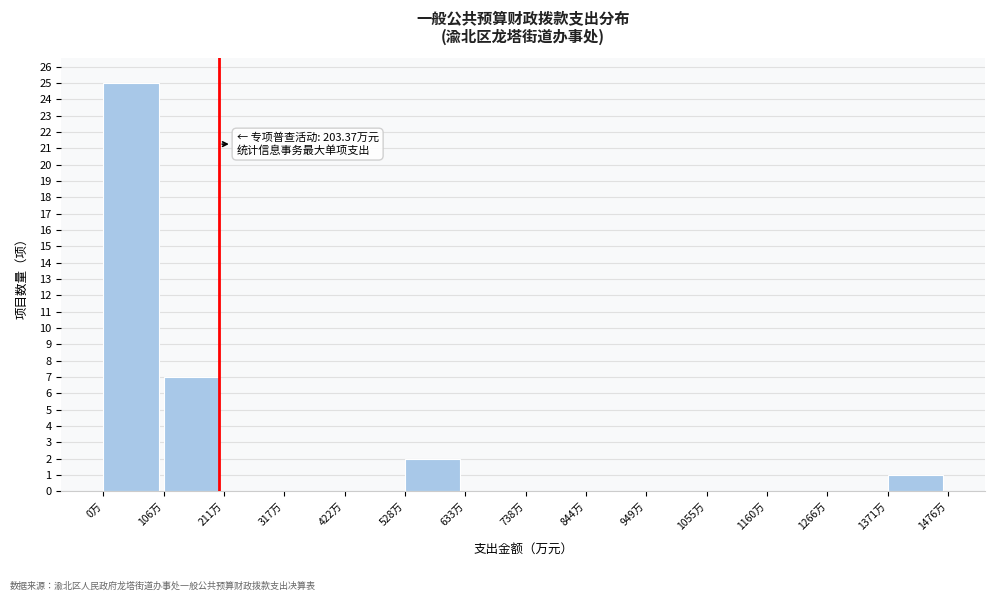

Which range on the x-axis has the tallest bar?

0 to 100